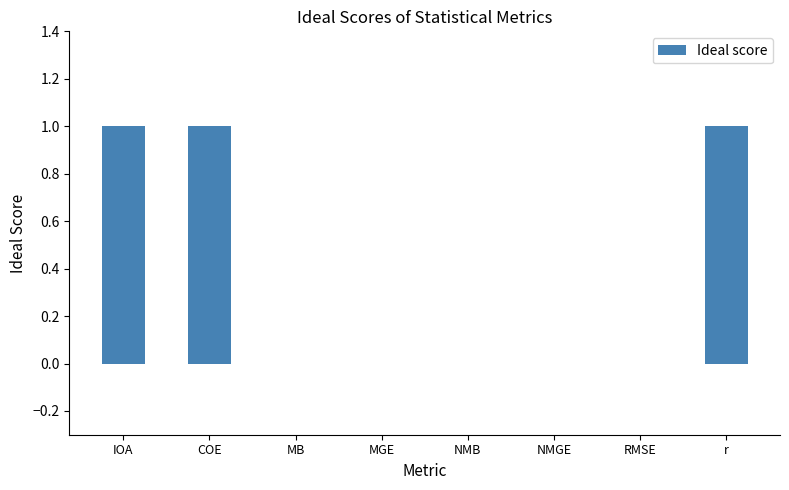

Reading right to left, what are all the values shown in this chart?

r=1	RMSE=0	NMGE=0	NMB=0	MGE=0	MB=0	COE=1	IOA=1